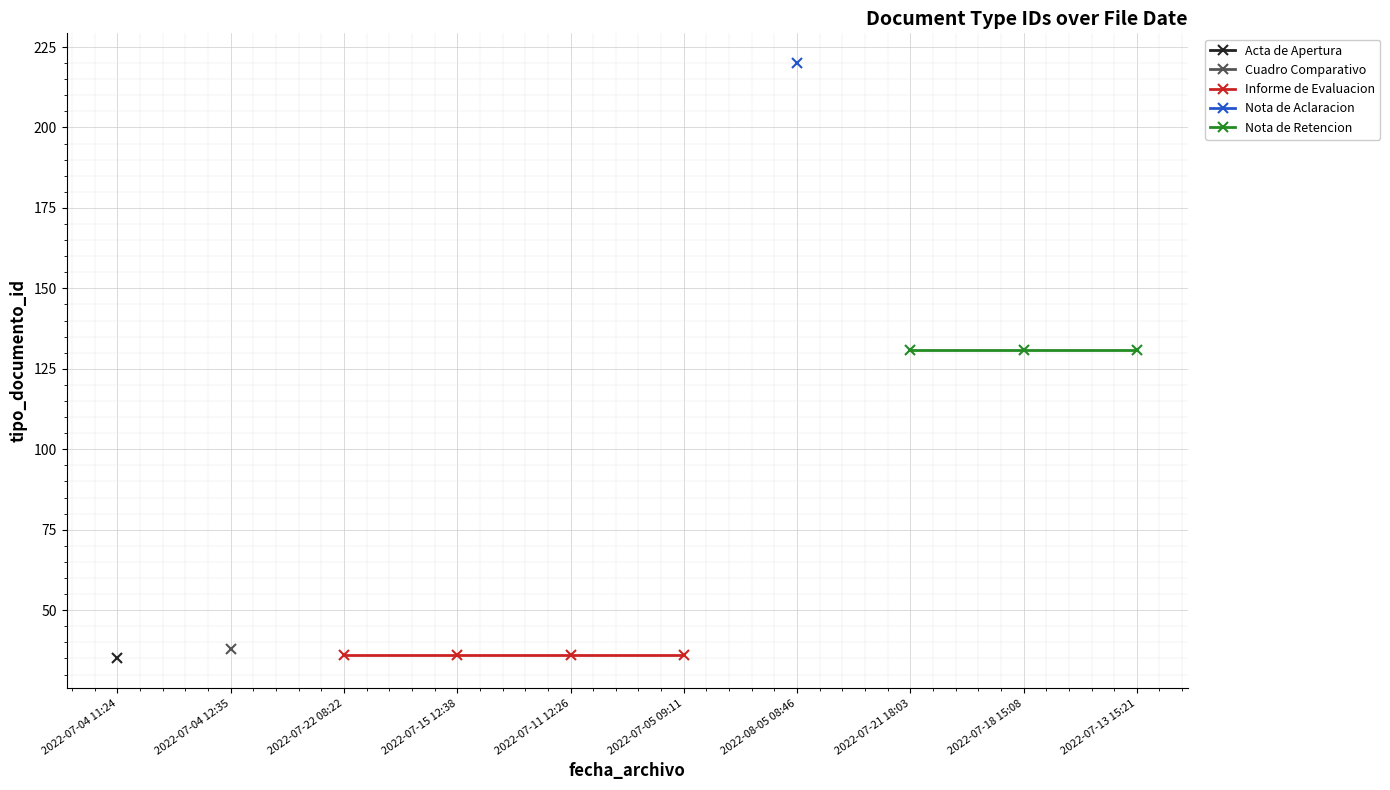

Which label corresponds to the smallest value in the chart?

2022-07-04 11:24